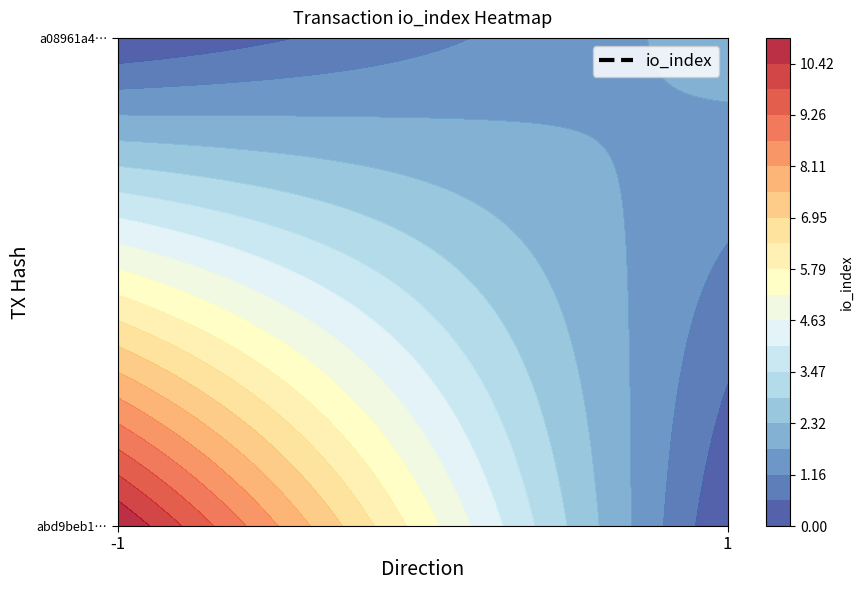

Which series changed the most between direction and io_index?

abd9beb19c2d561adf382d2f65728b61bb3a3d4